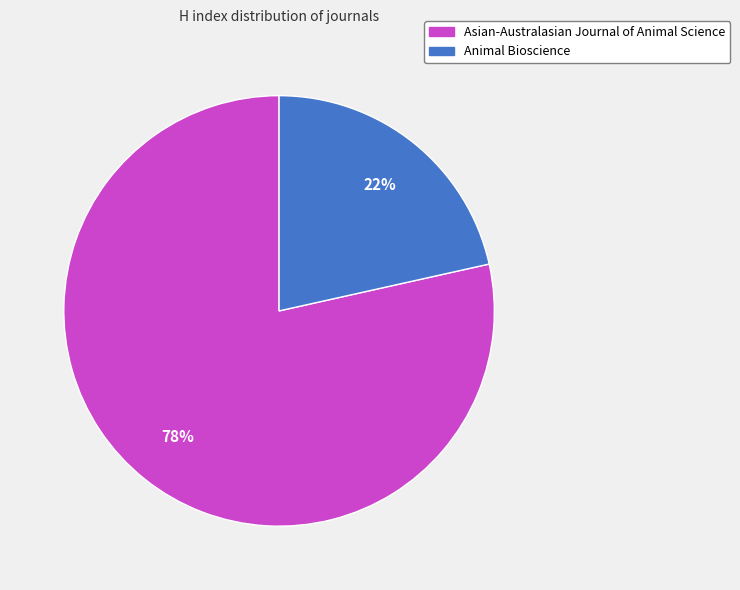

Which has a higher value, Animal Bioscience or Asian-Australasian Journal of Animal Science?

Asian-Australasian Journal of Animal Science